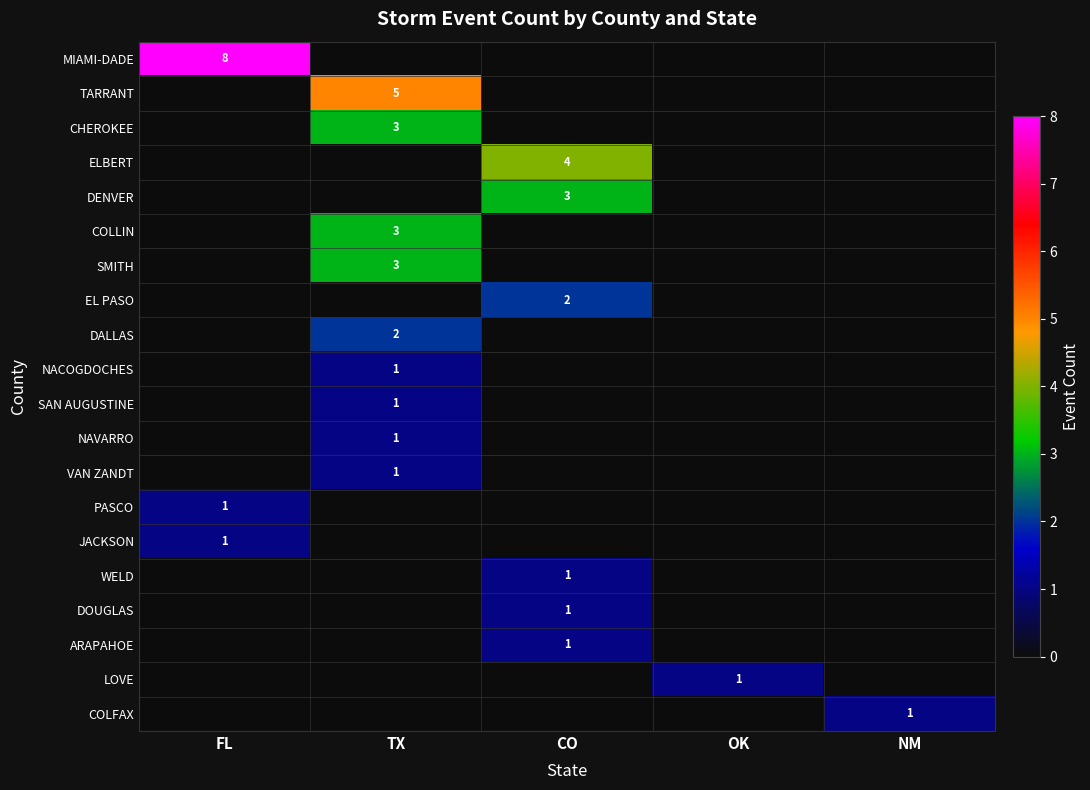

The DENVER series shows 2 at CO. True or false?

False